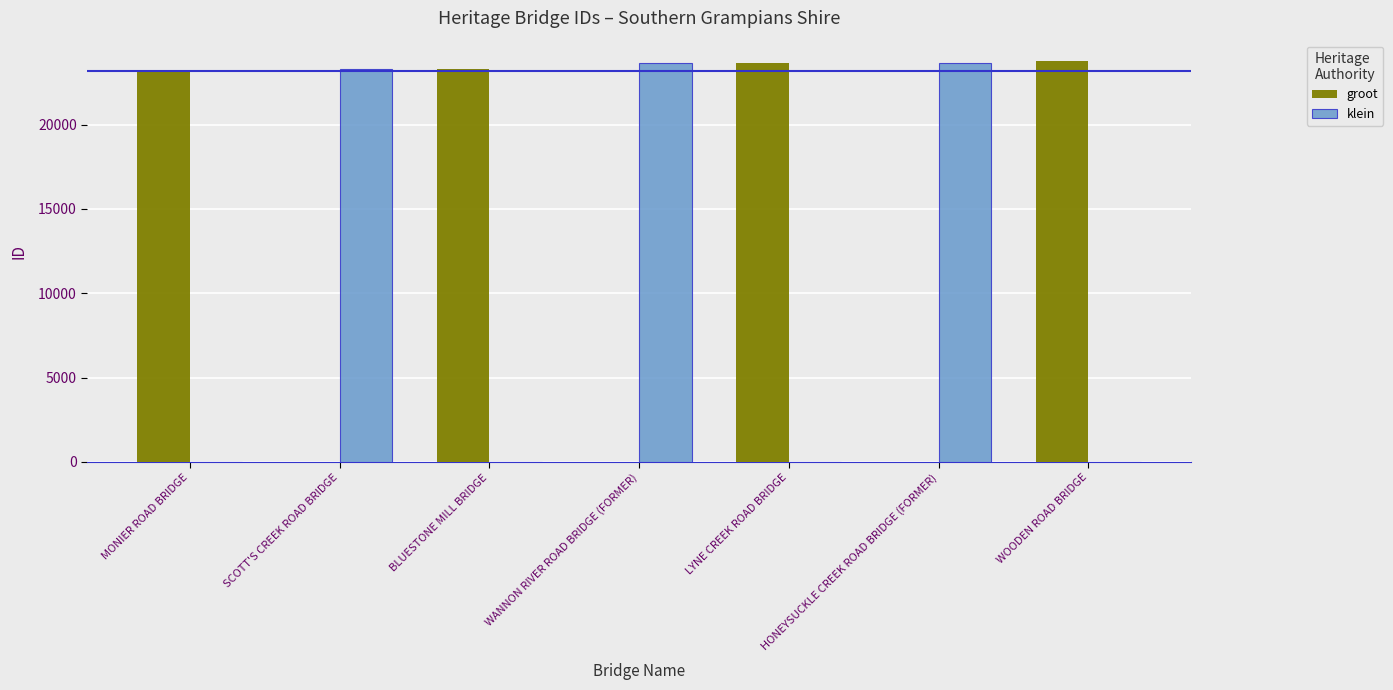

True or false: groot has a value of -14815 at SCOTT'S CREEK ROAD BRIDGE.

False